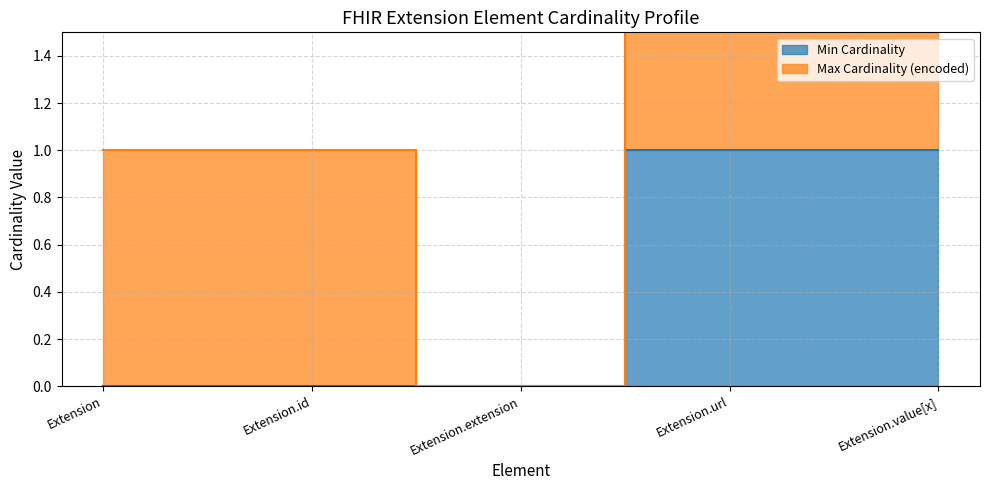

What is the difference between the values at Extension.extension and Extension.value[x]?

1